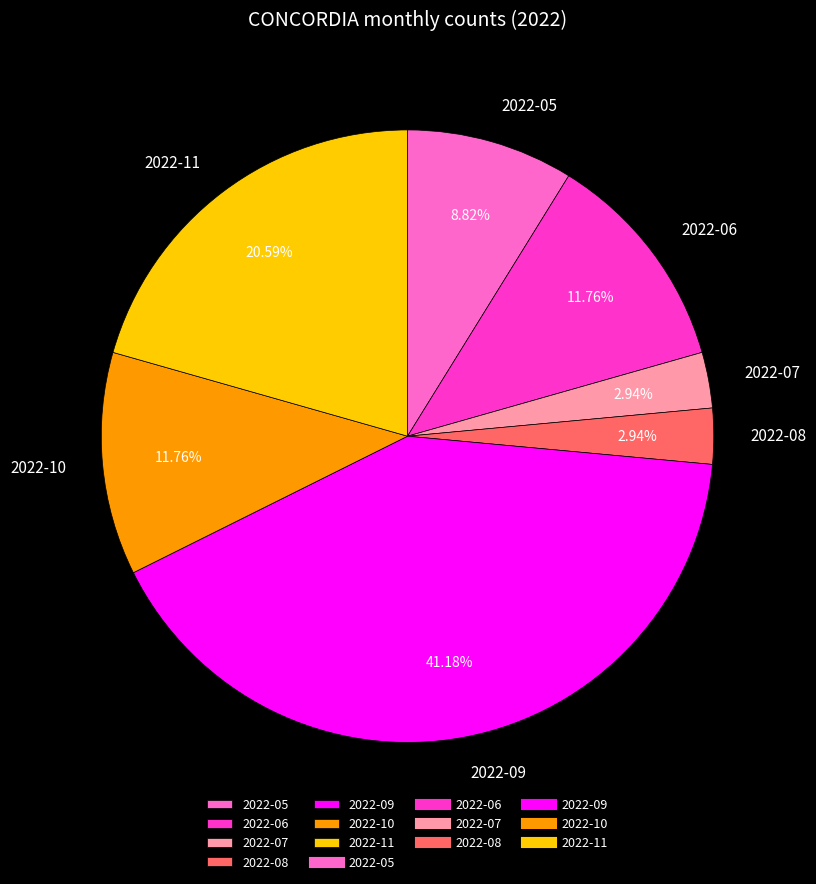

To the nearest percent, what portion does 2022-06 represent?

12%